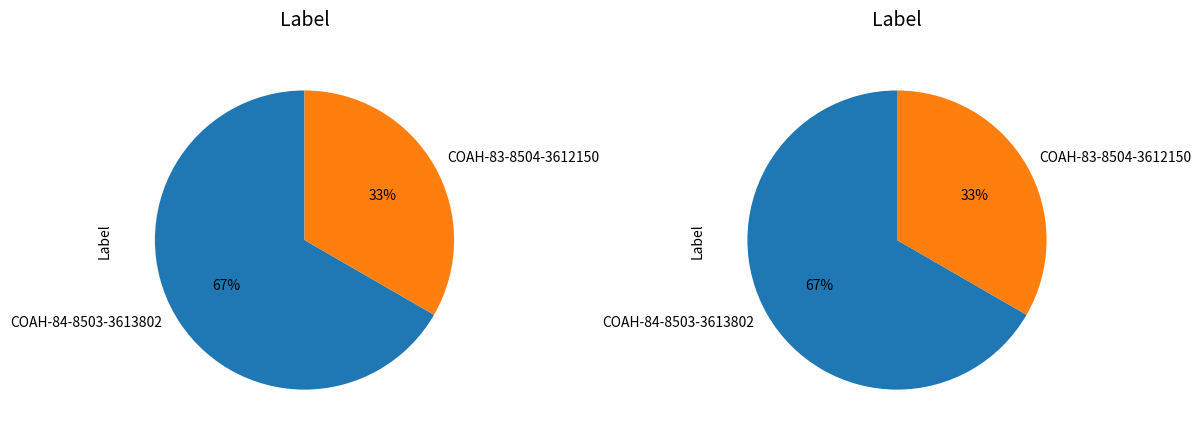

What is the change in value from COAH-84-8503-3613802 to COAH-83-8504-3612150?

-1360.5